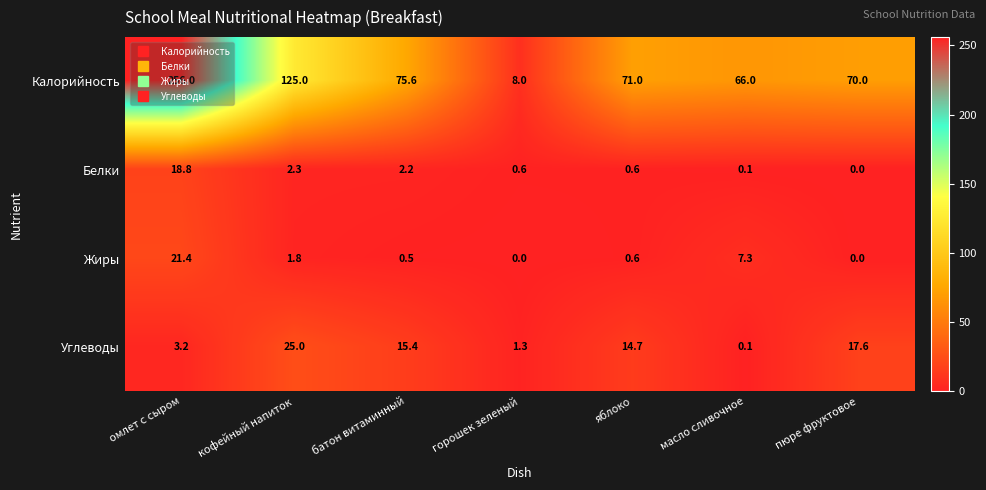

The value of Калорийность at горошек зеленый is 8.0. True or false?

True